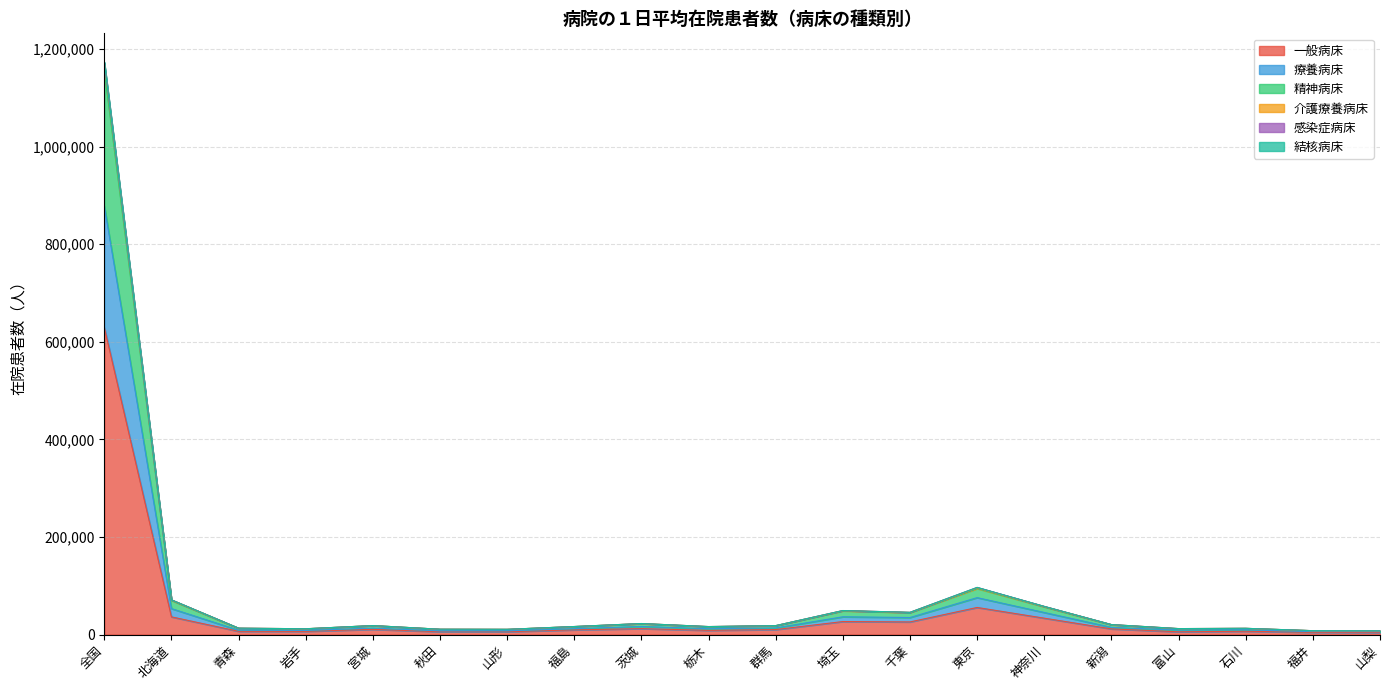

True or false: 療養病床 and 結核病床 intersect in this chart.

False